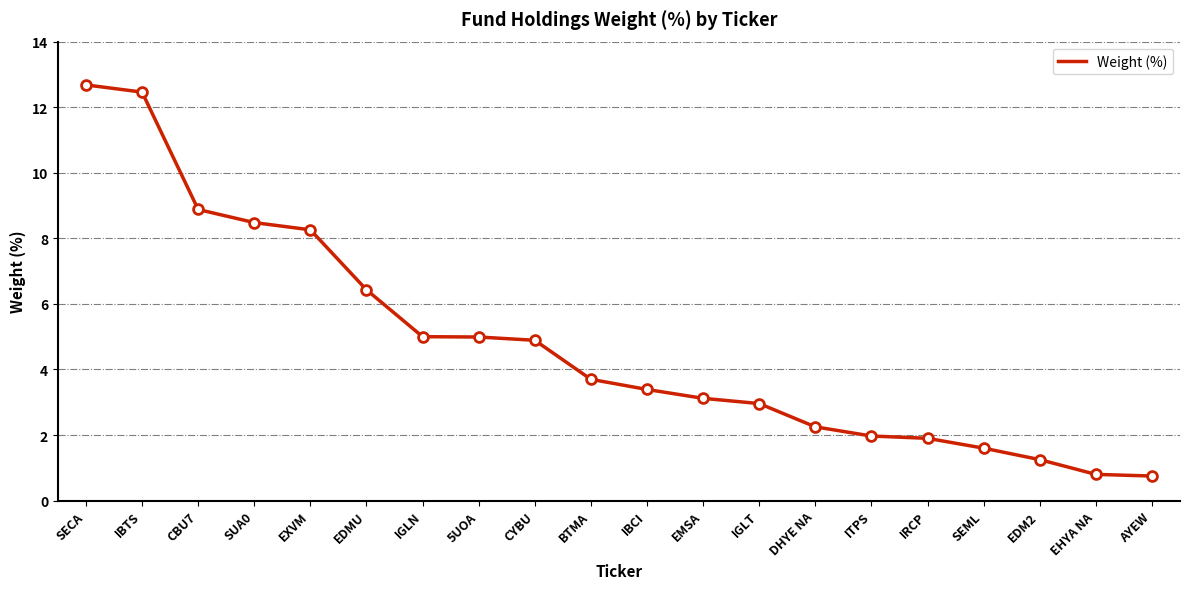

Approximately how many times larger is the value at ITPS compared to CBU7?

0.2